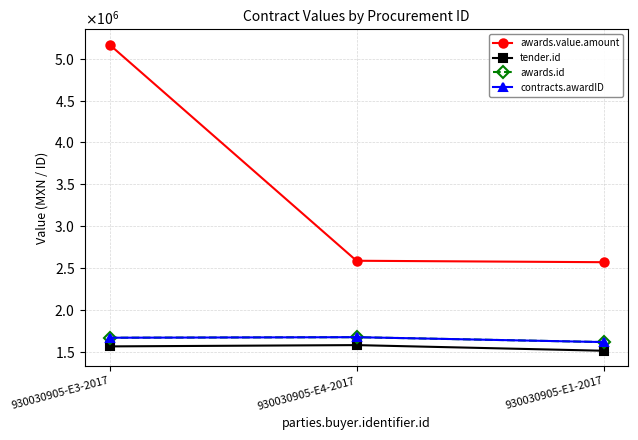

Does the chart have visible grid lines?

Yes